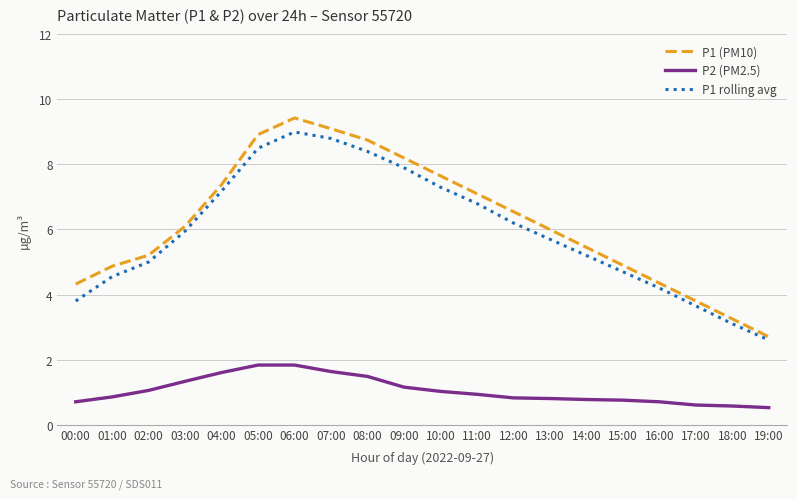

The P1 rolling avg series shows 2.6 at 14:00. True or false?

False